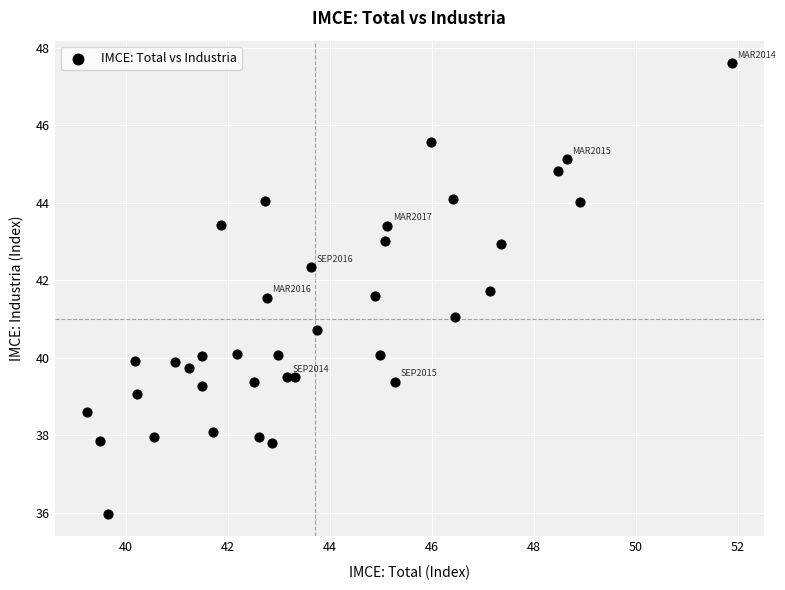

What is the range of X values (max minus min)?

12.6